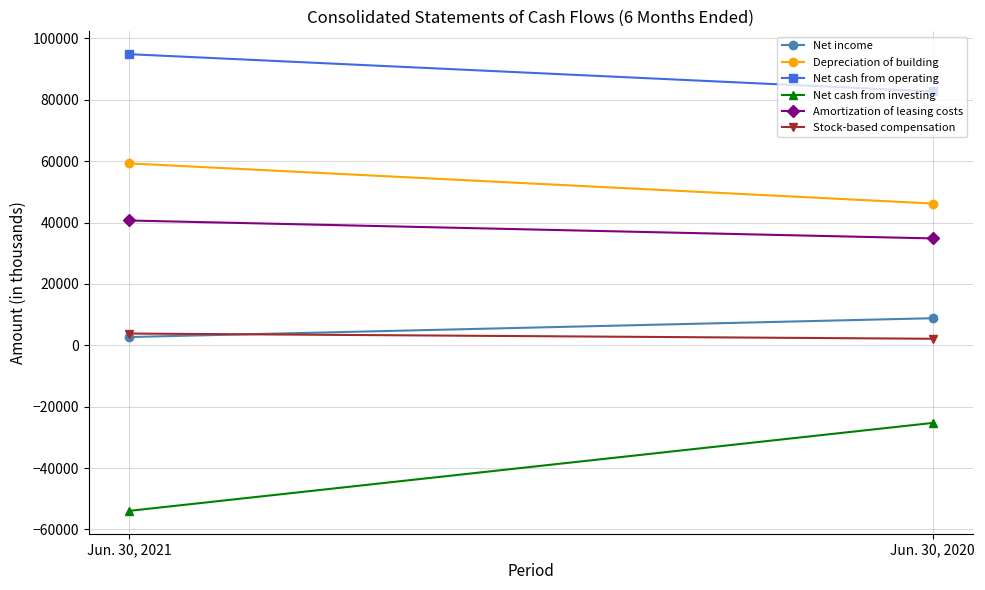

Where is Net cash from operating nearest to the value 88795?

Jun. 30, 2021